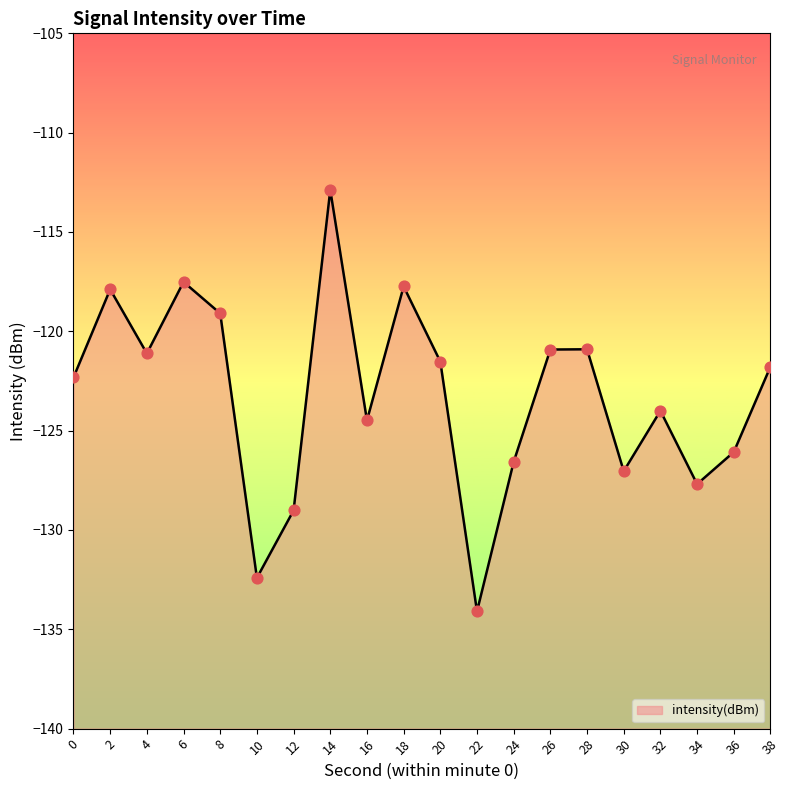

Between 32 and 36, which is larger?

32